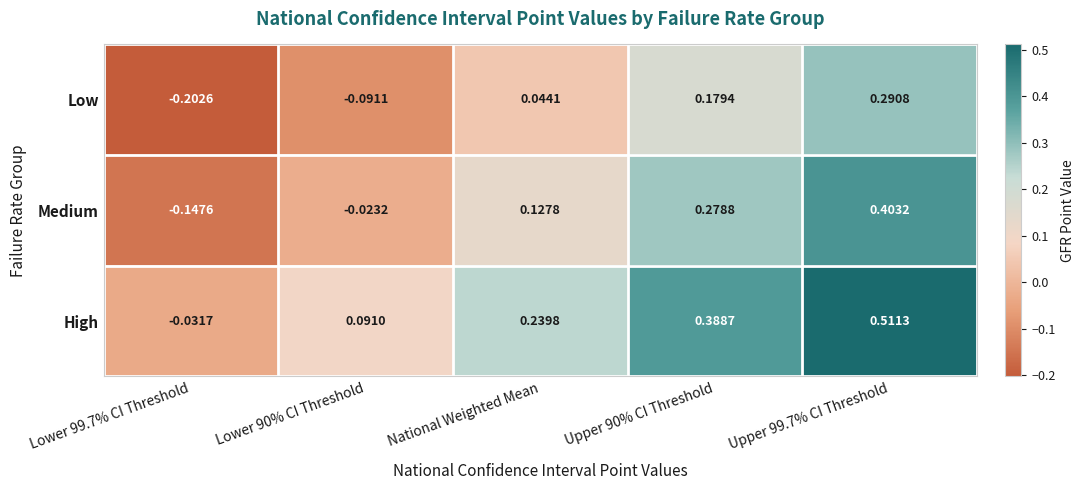

Between National Weighted Mean and Upper 99.7% CI Threshold, which series saw the biggest shift?

Medium